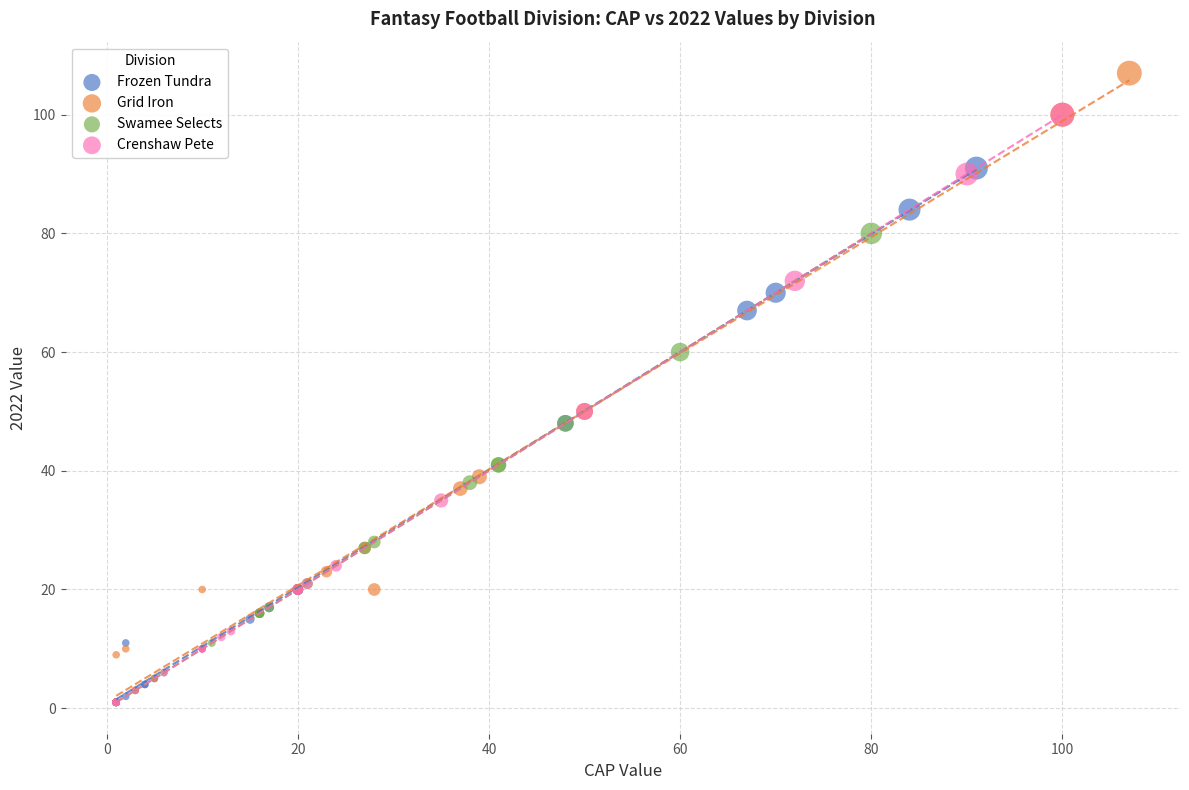

Which series contains the highest Y value?

Grid Iron